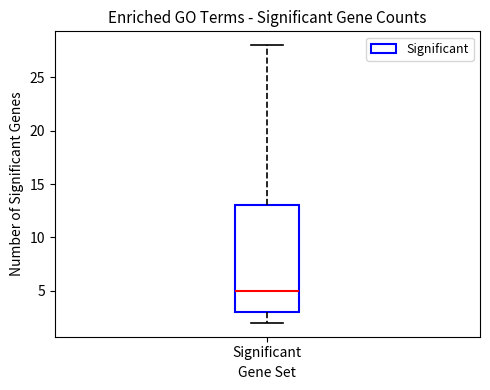

Read this box plot against the y-axis: the position of the median line, the range covered by the box, and the ends of both whiskers. The values are not printed on the chart, so give them approximately, as read against the axis.

median 5, box 3 to 13, whiskers 2 to 28